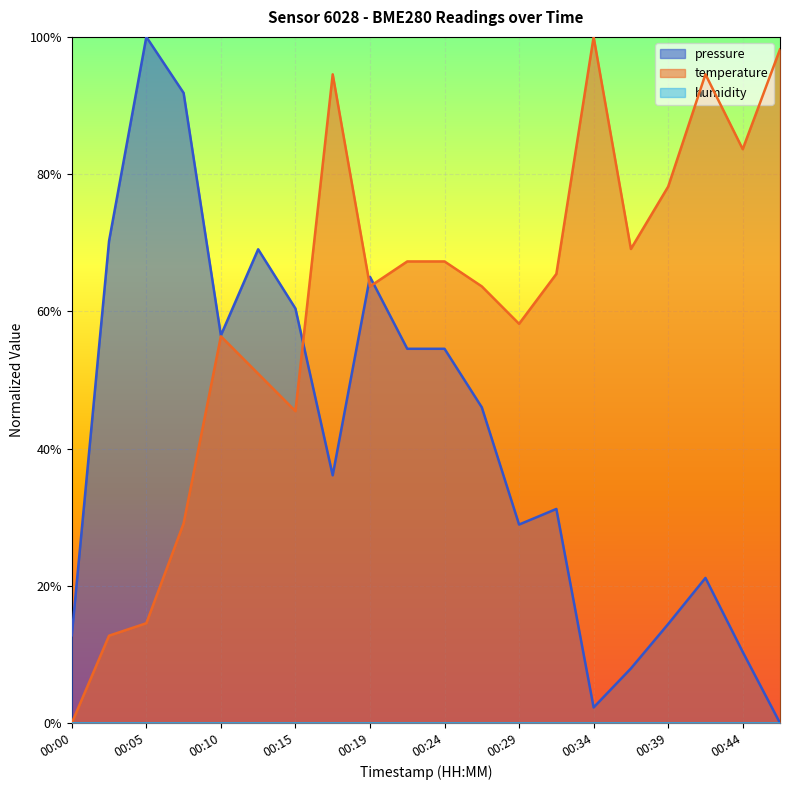

In temperature, how many points are higher than both neighbors (excluding endpoints)?

4